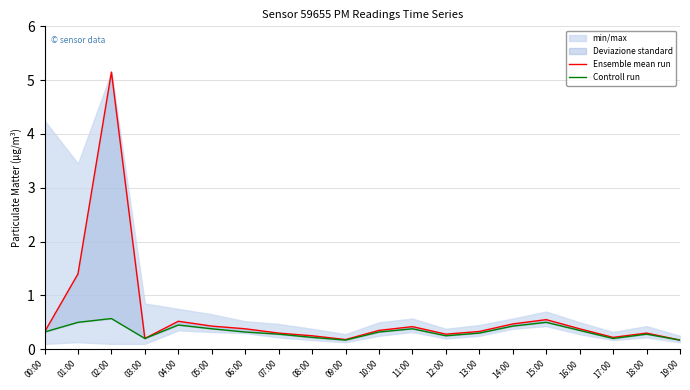

Which series has the largest total across all categories?

Ensemble mean run